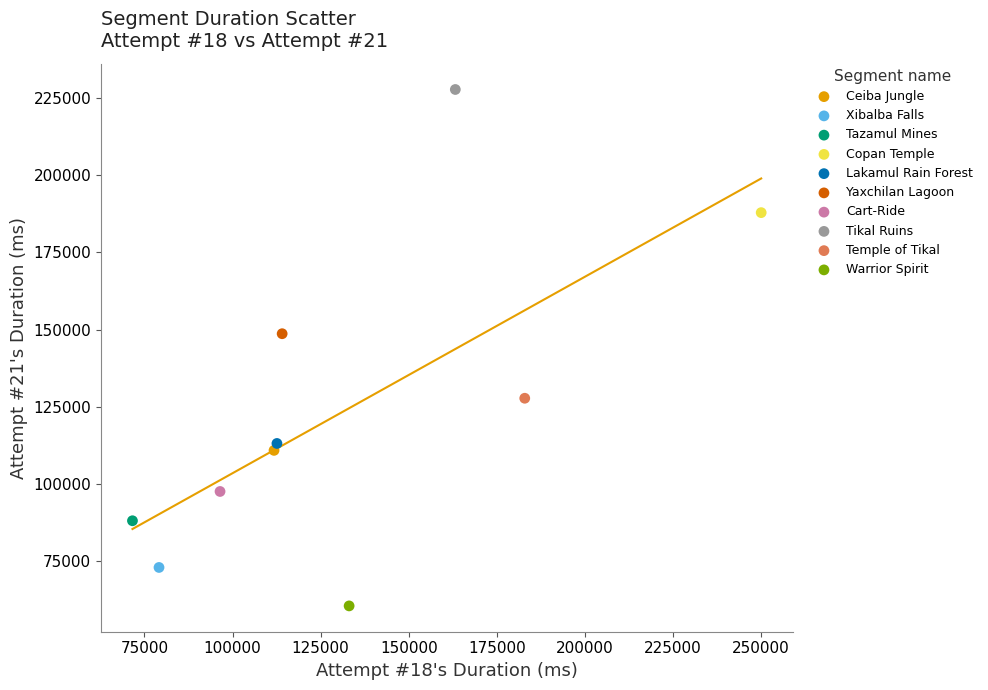

What are all the series names shown in the legend?

Ceiba Jungle, Xibalba Falls, Tazamul Mines, Copan Temple, Lakamul Rain Forest, Yaxchilan Lagoon, Cart-Ride, Tikal Ruins, Temple of Tikal, Warrior Spirit